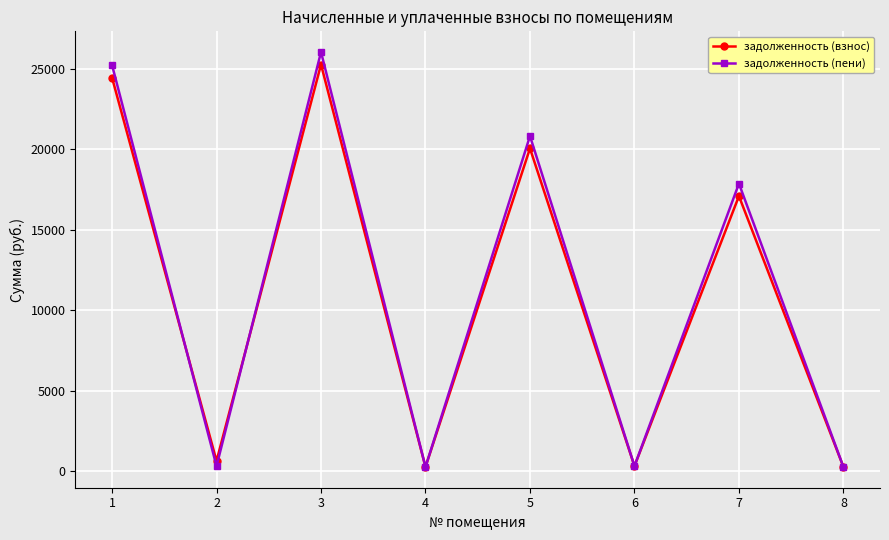

What is the difference between the highest and lowest values at 1?

779.3